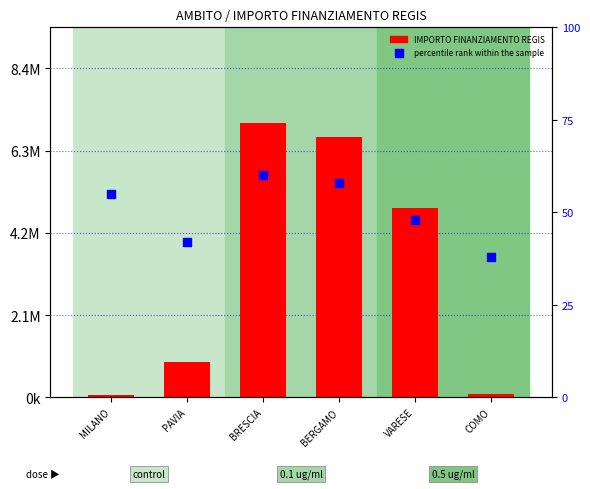

Is the value of percentile rank within the sample at PAVIA greater than the value of IMPORTO FINANZIAMENTO REGIS at VARESE?

No